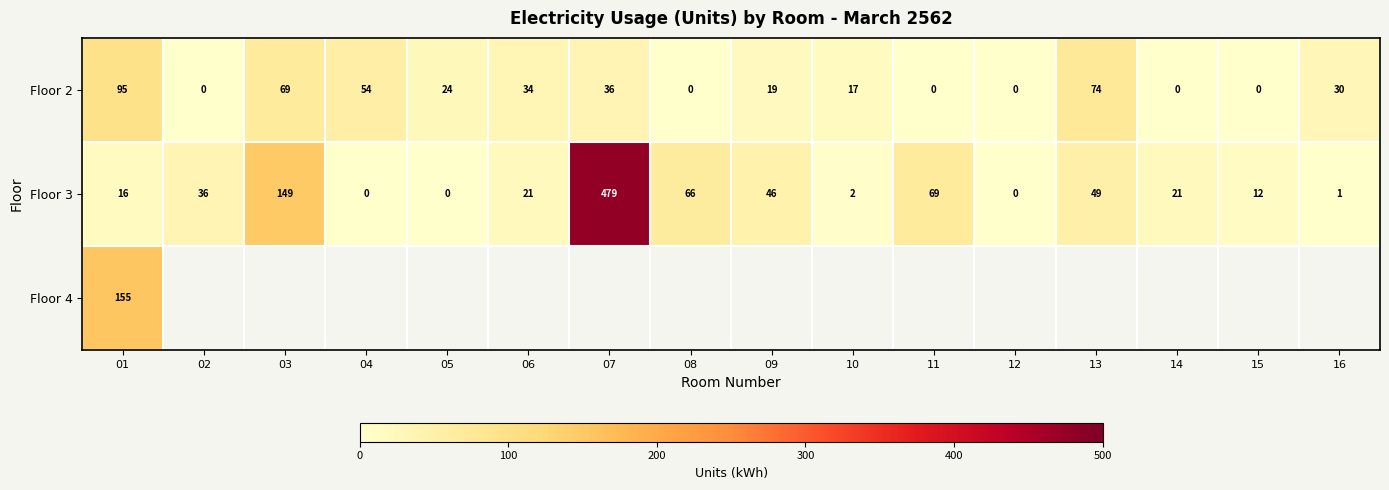

Count the number of data series in this chart.

3